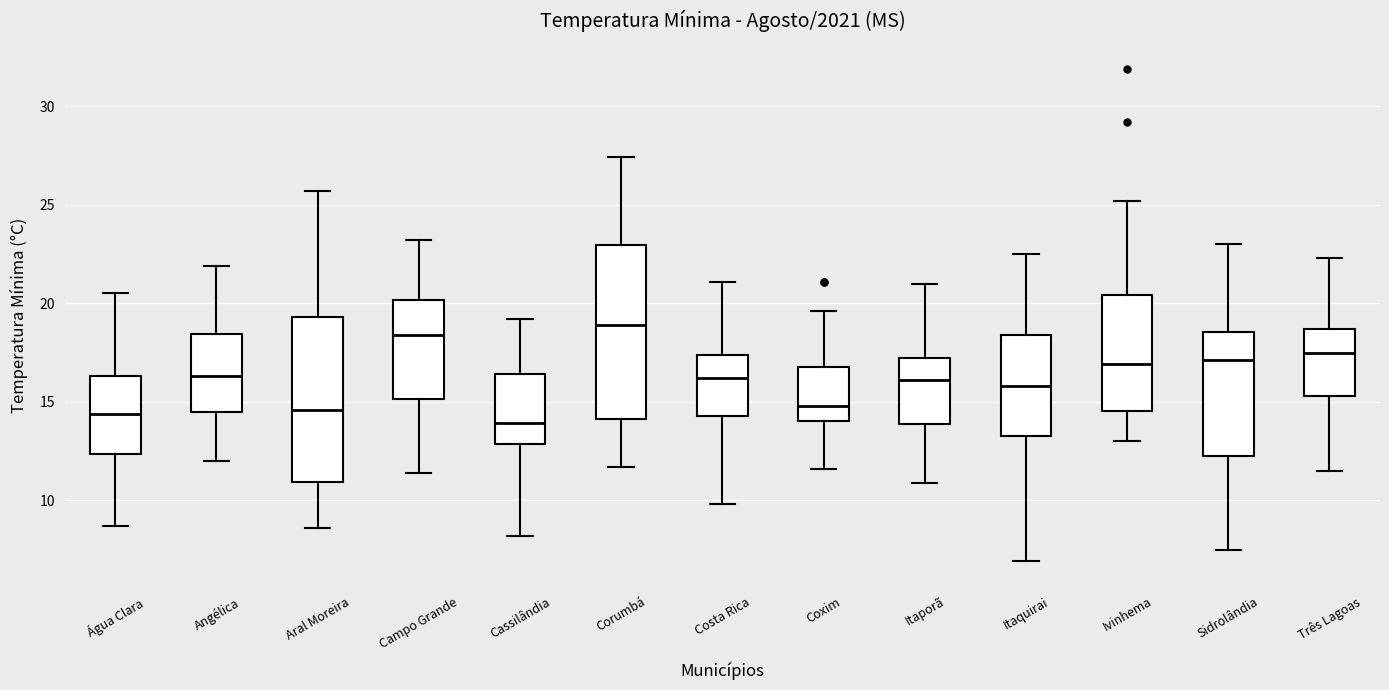

Reading left to right, transcribe this box plot: for each box, give where its median line is, the range the box spans, and where its two whiskers end, as read against the y-axis. The values are not printed on the chart, so give them approximately, as read against the axis.

Água Clara: median 14.5, box 12.5 to 16.5, whiskers 8.5 to 20.5
Angélica: median 16.5, box 14.5 to 18.5, whiskers 12.0 to 22.0
Aral Moreira: median 14.5, box 11.0 to 19.5, whiskers 8.5 to 25.5
Campo Grande: median 18.5, box 15.0 to 20.0, whiskers 11.5 to 23.0
Cassilândia: median 14.0, box 13.0 to 16.5, whiskers 8.0 to 19.0
Corumbá: median 19.0, box 14.0 to 23.0, whiskers 11.5 to 27.5
Costa Rica: median 16.0, box 14.5 to 17.5, whiskers 10.0 to 21.0
Coxim: median 15.0, box 14.0 to 17.0, whiskers 11.5 to 19.5
Itaporã: median 16.0, box 14.0 to 17.0, whiskers 11.0 to 21.0
Itaquirai: median 16.0, box 13.5 to 18.5, whiskers 7.0 to 22.5
Ivinhema: median 17.0, box 14.5 to 20.5, whiskers 13.0 to 25.0
Sidrolândia: median 17.0, box 12.5 to 18.5, whiskers 7.5 to 23.0
Três Lagoas: median 17.5, box 15.5 to 18.5, whiskers 11.5 to 22.5